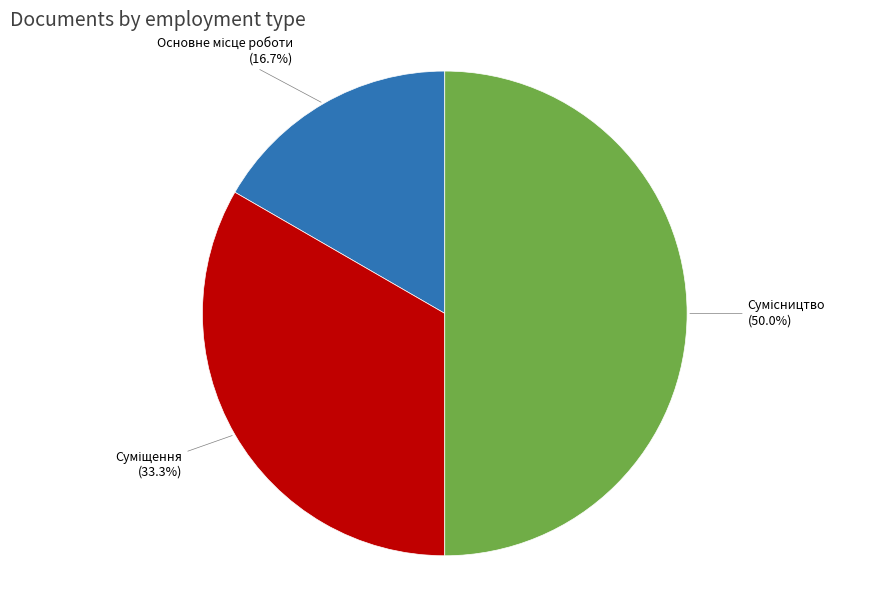

Which category has the smallest portion of the pie?

Основне місце роботи